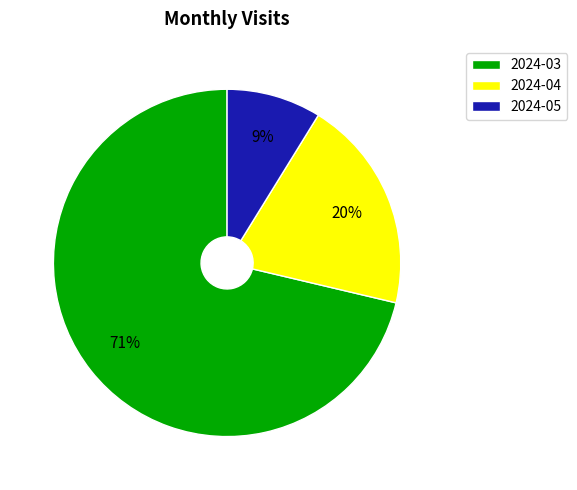

Count the number of slices in the pie.

3